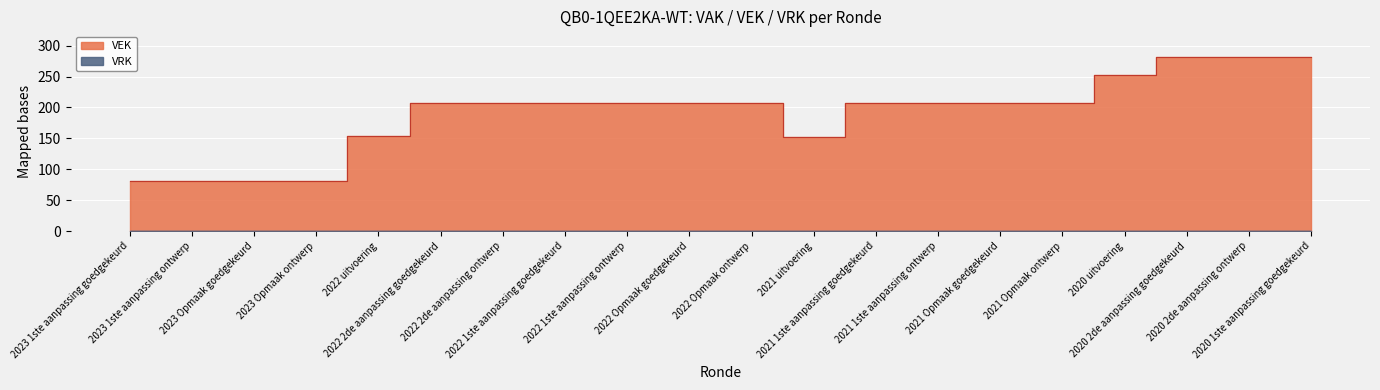

Approximately how many times larger is the value at 2022 2de aanpassing goedgekeurd compared to 2021 1ste aanpassing ontwerp?

1.0